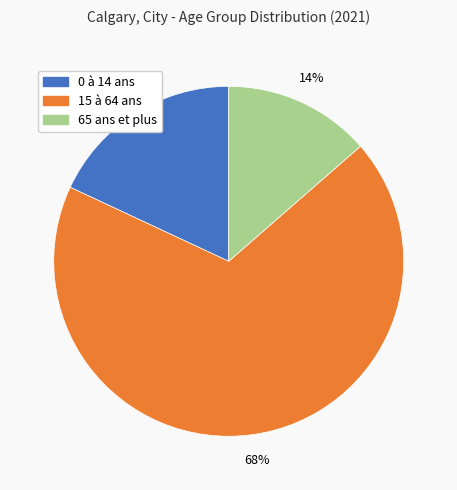

Which category has the smallest portion of the pie?

65 ans et plus